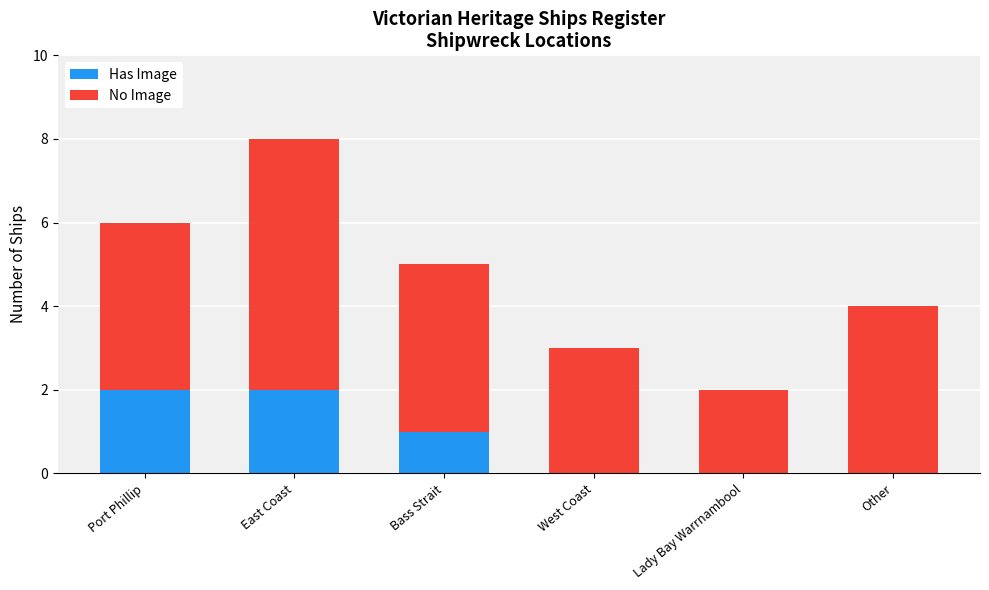

Reading left to right, what are the values for Has Image?

Port Phillip=2	East Coast=2	Bass Strait=1	West Coast=0	Lady Bay Warrnambool=0	Other=0